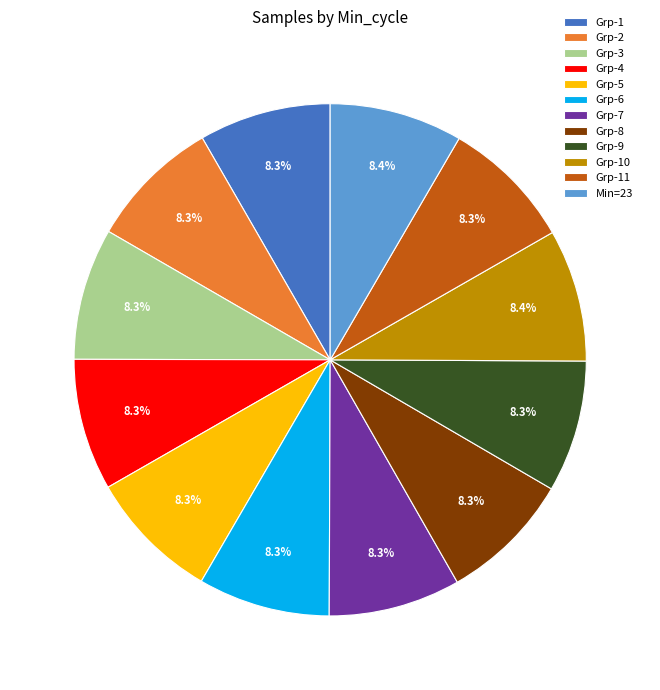

What is the ratio of the value at Grp-6 to the value at Grp-7?

1.0